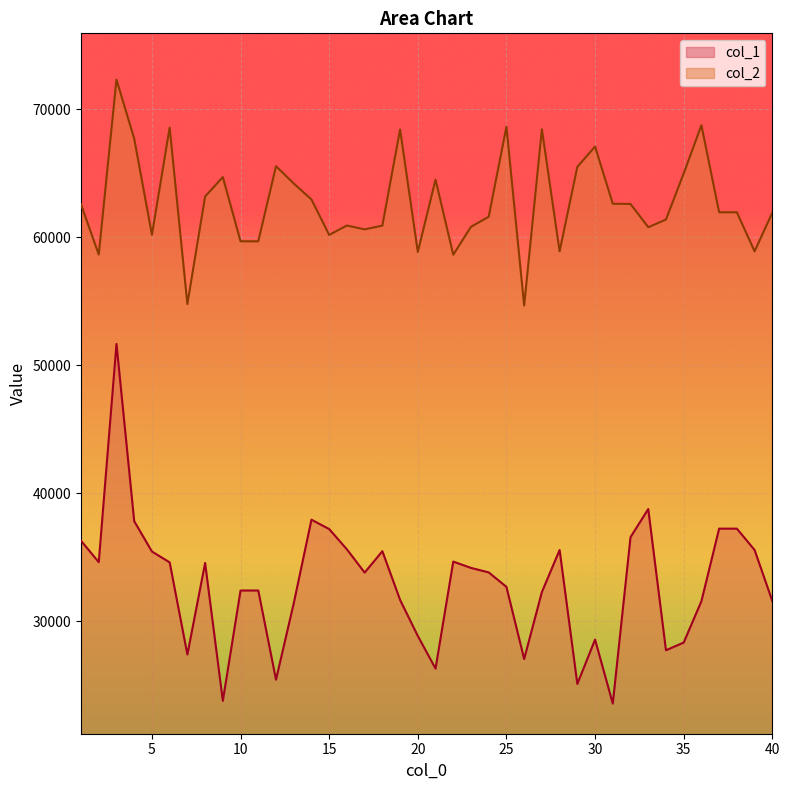

True or false: col_2 and col_1 cross at least once.

False